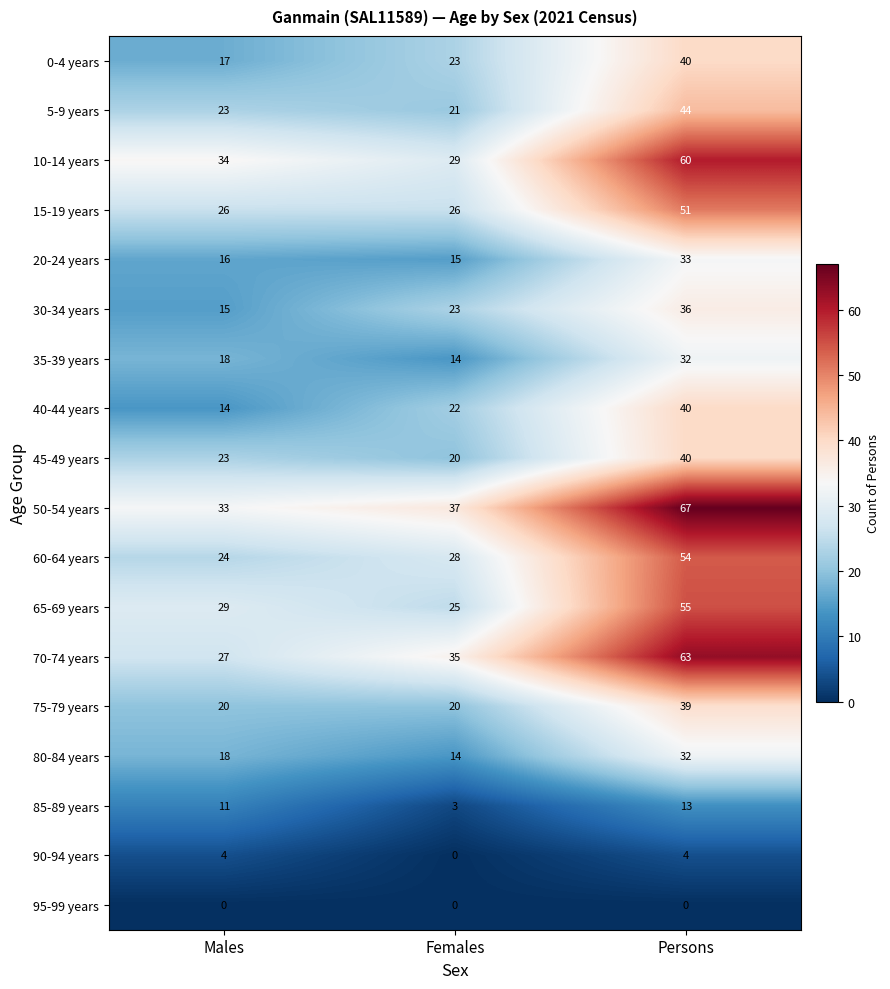

How many data points does each series have?

3